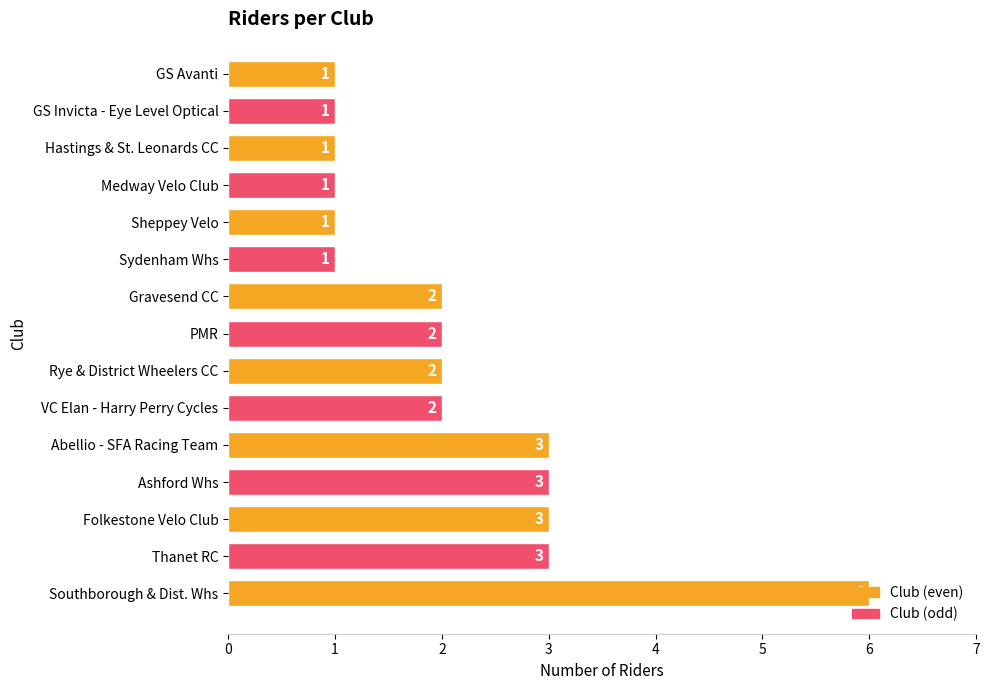

Count the values in the range 1 to 3.

14